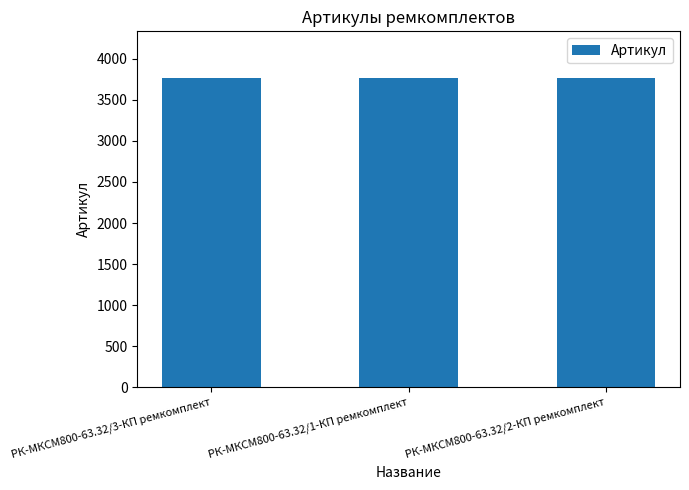

What is the sum of the values at РК-МКСМ800-63.32/2-КП ремкомплект and РК-МКСМ800-63.32/1-КП ремкомплект?

7537